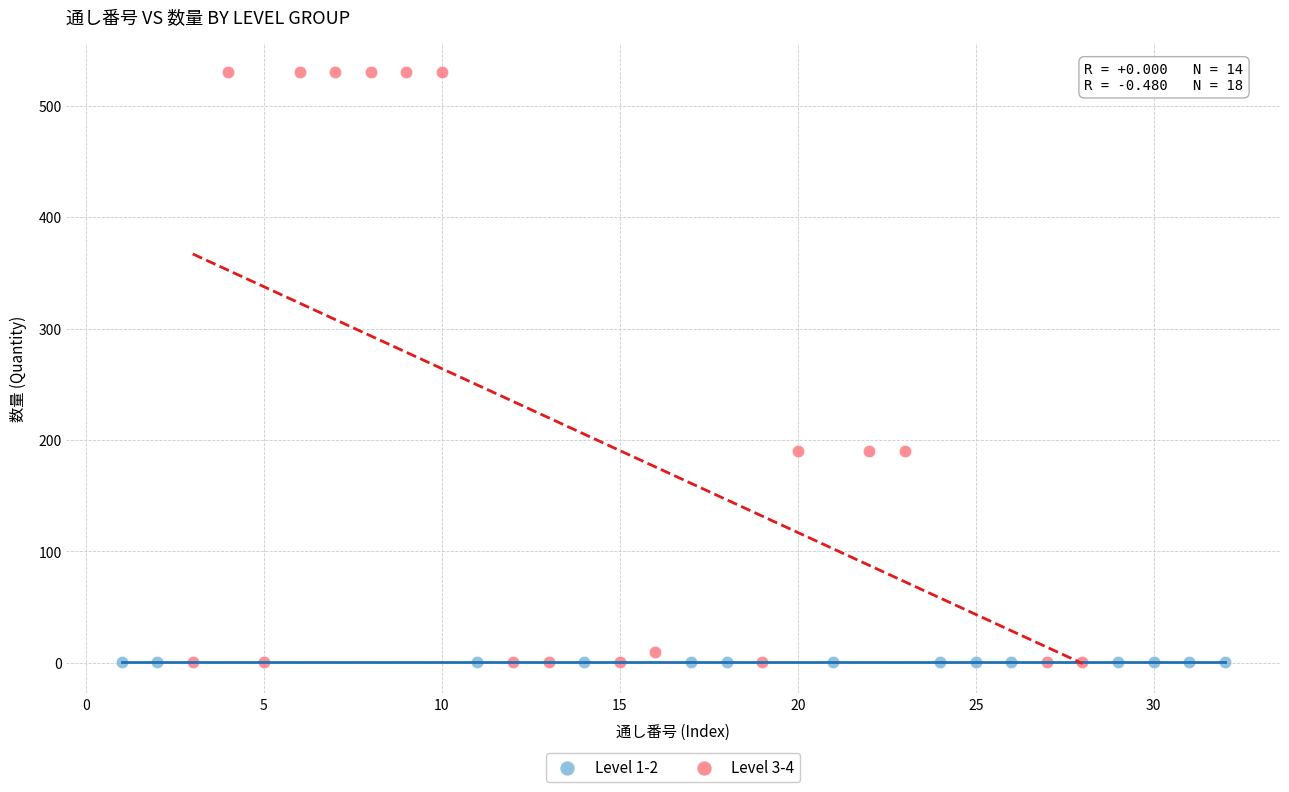

Which series contains the highest Y value?

Level 3-4